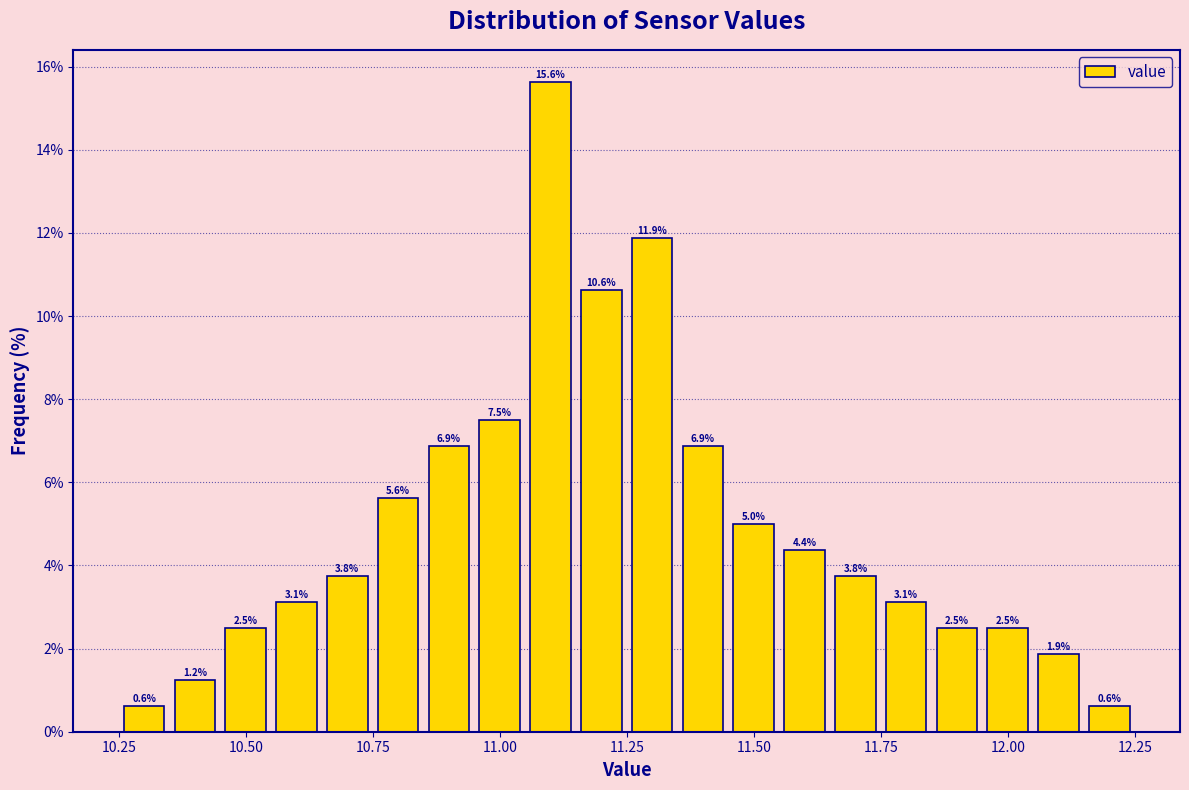

Read against the x-axis, roughly where is the centre of the tallest bar?

11.10